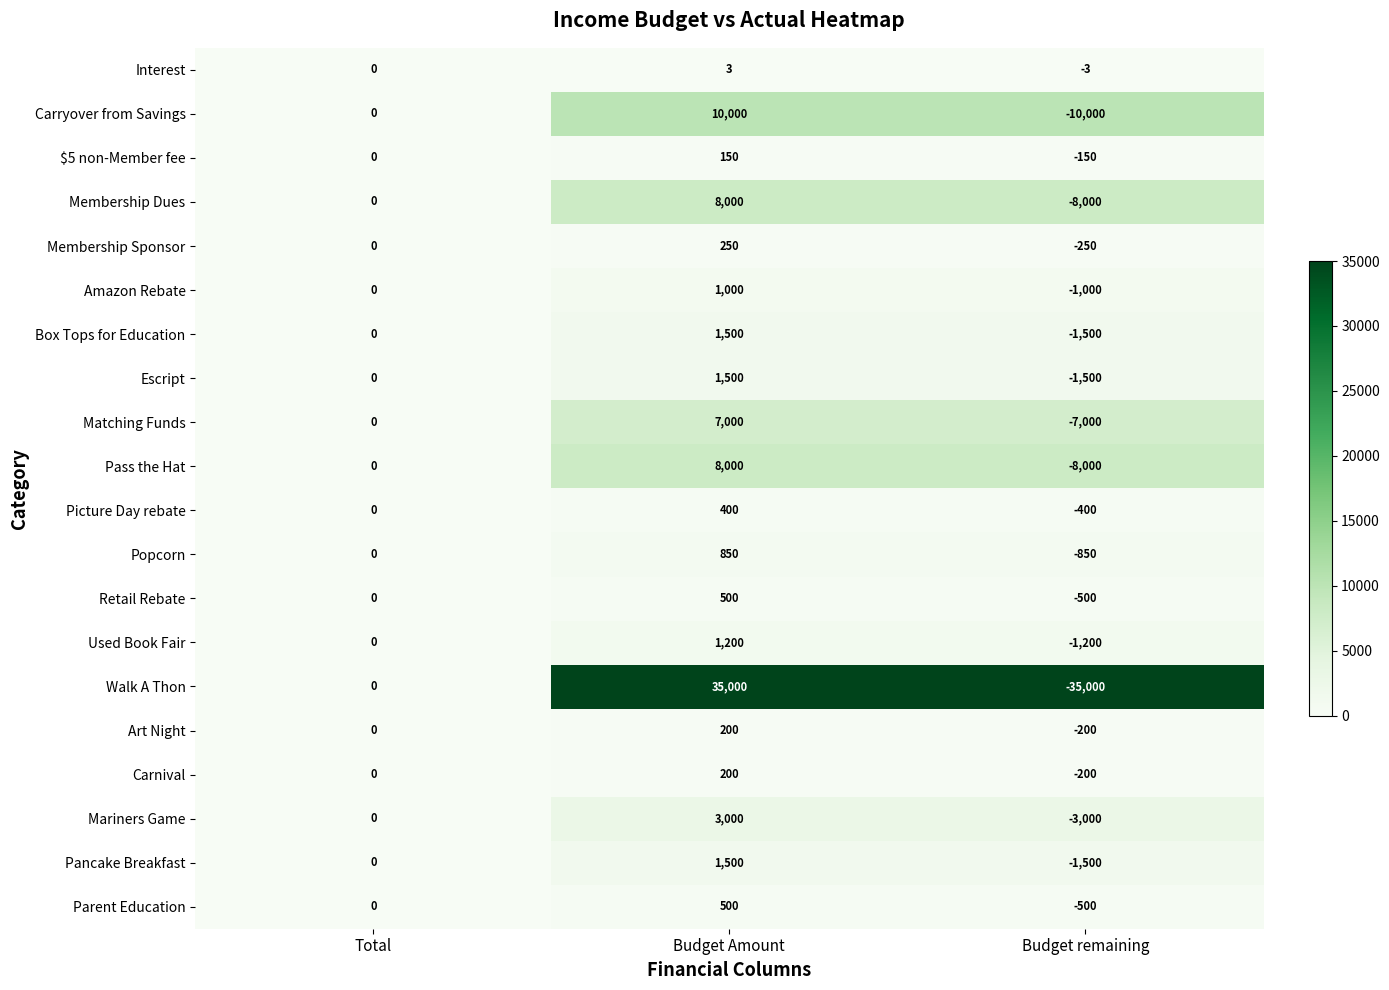

What is the maximum value shown in the chart?

35000